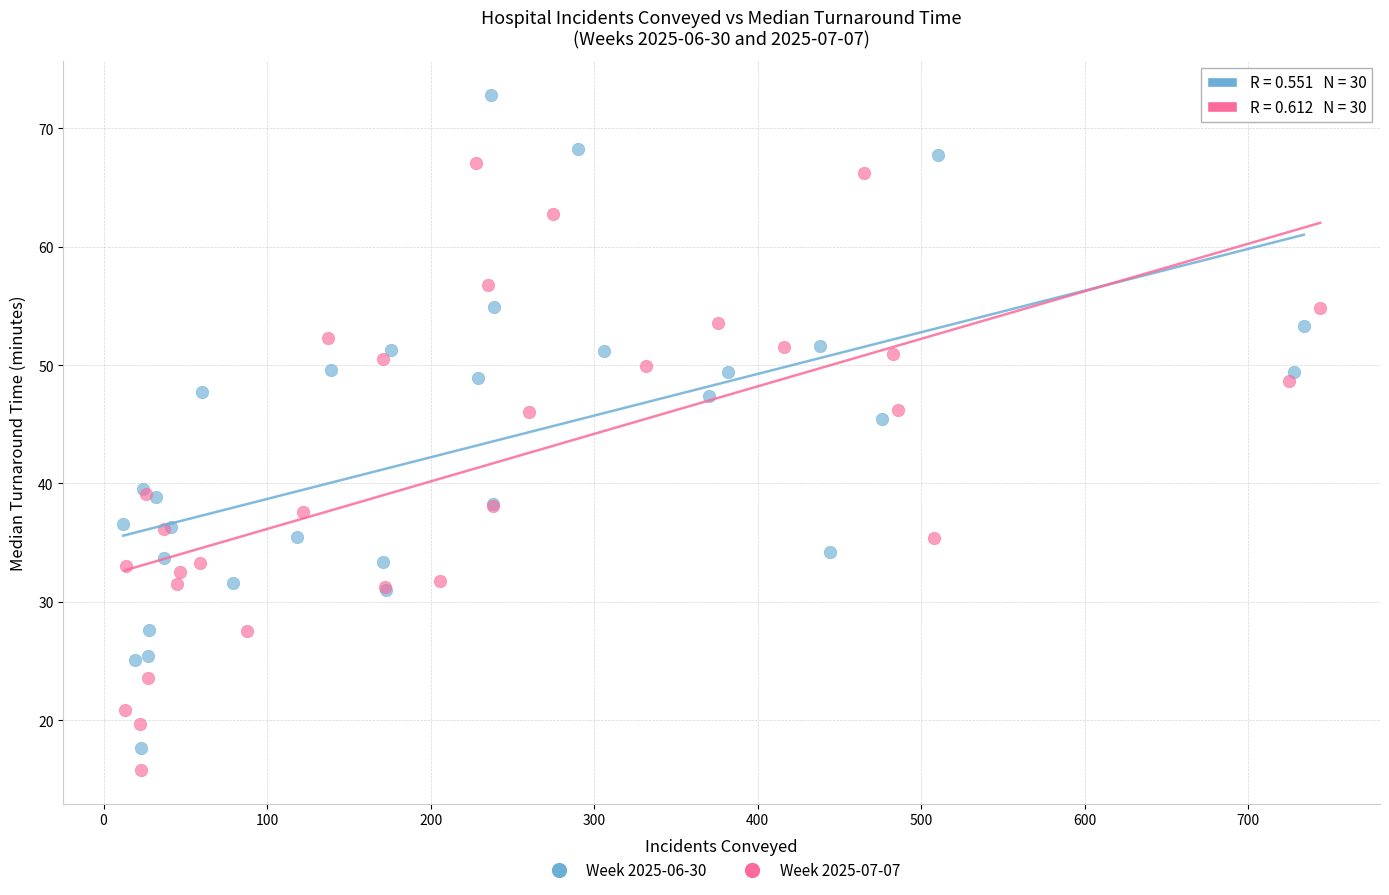

Which series has the largest Y range (max minus min)?

Week 2025-06-30